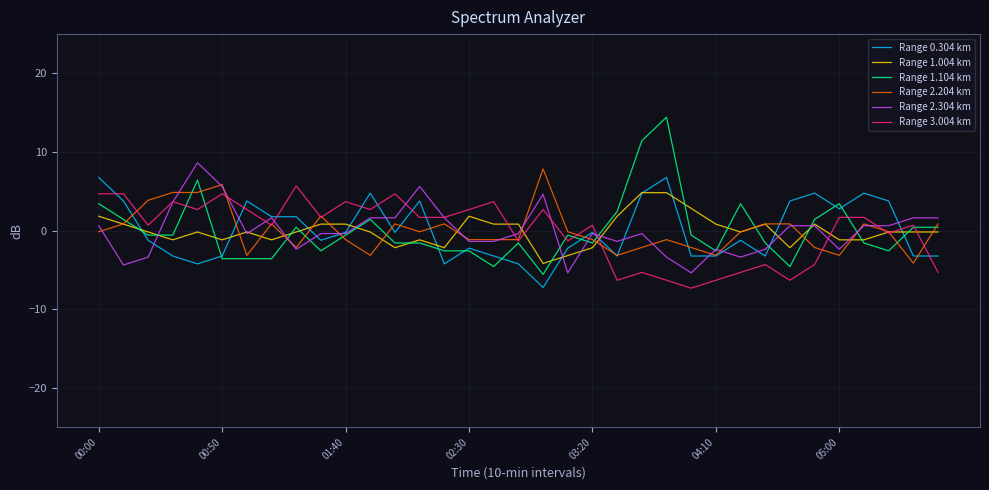

Which series has the widest spread of values?

Range 1.104 km